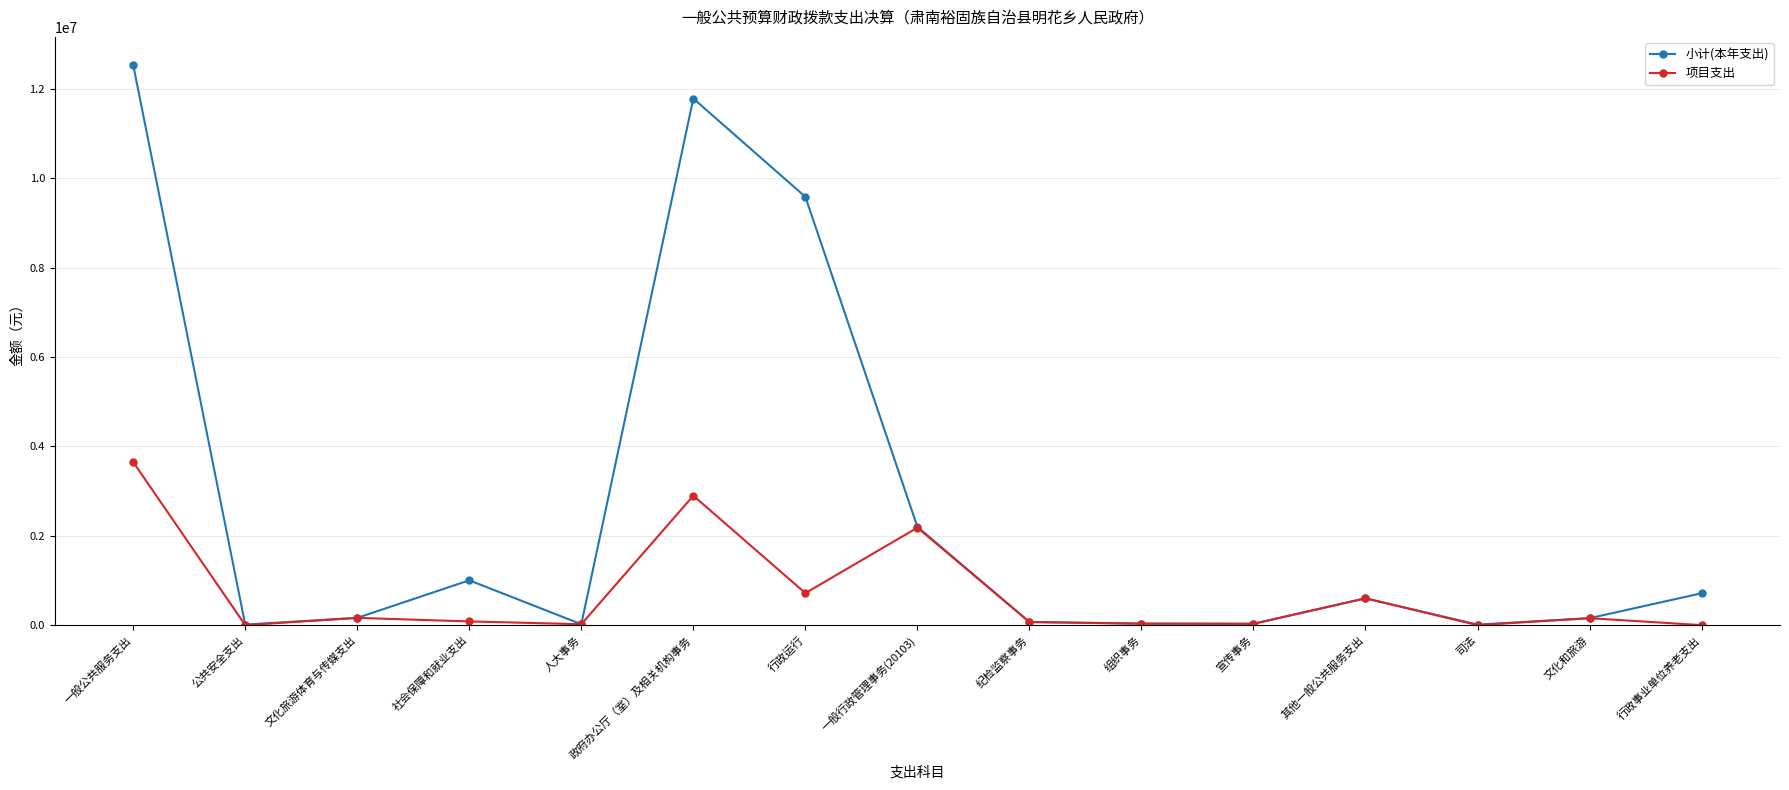

How many lines are shown in the chart?

2